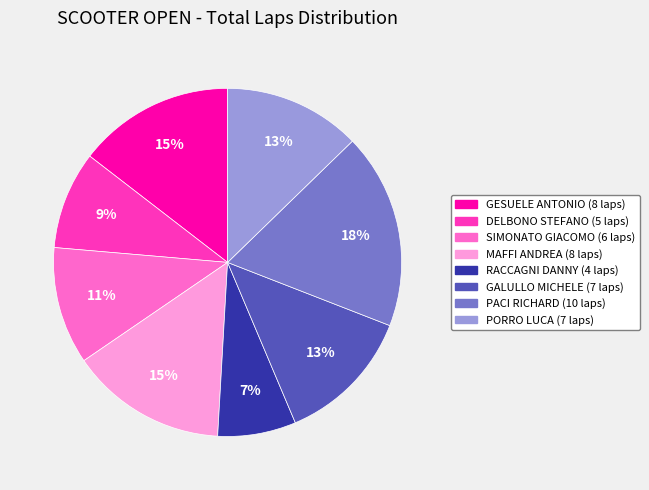

How many segments does this pie chart have?

8